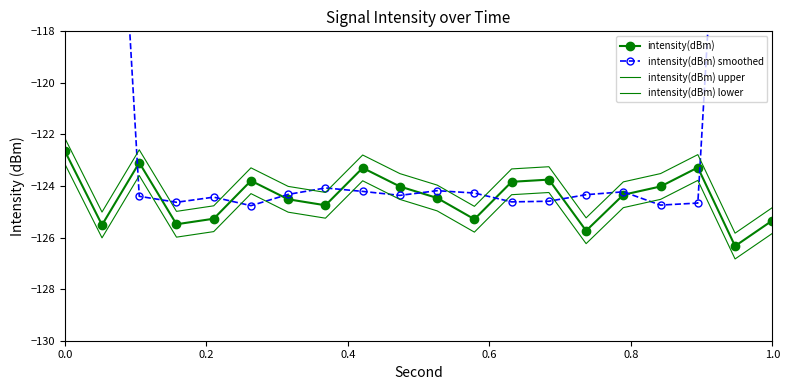

What is the value of the intensity(dBm) upper point at the 12th from the left?

-124.8